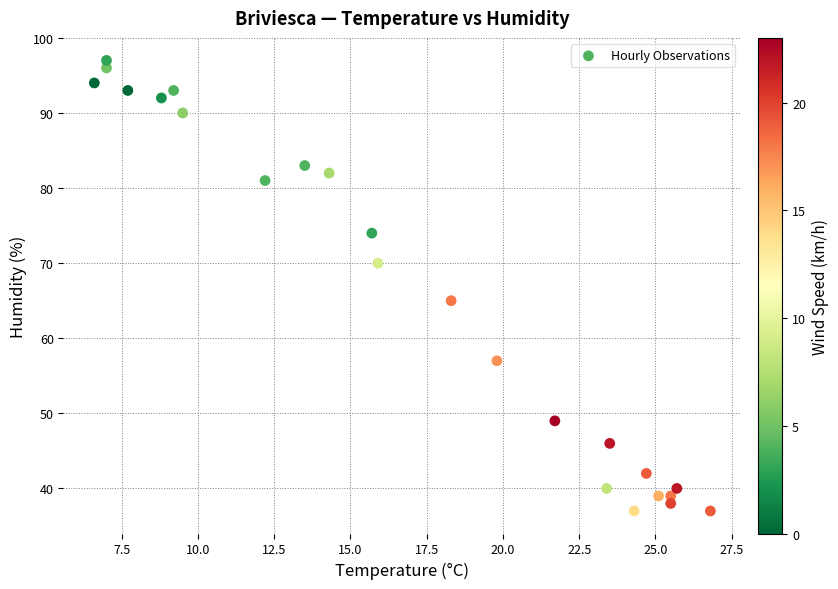

What Y value in the scatter plot is closest to 67?

65